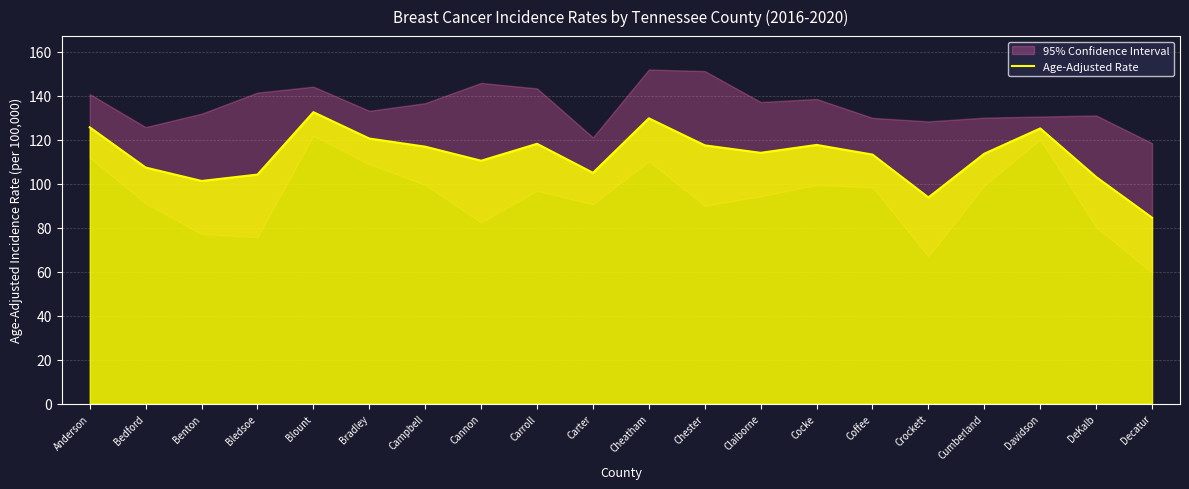

What is the value of the 7th point from the left?

116.9